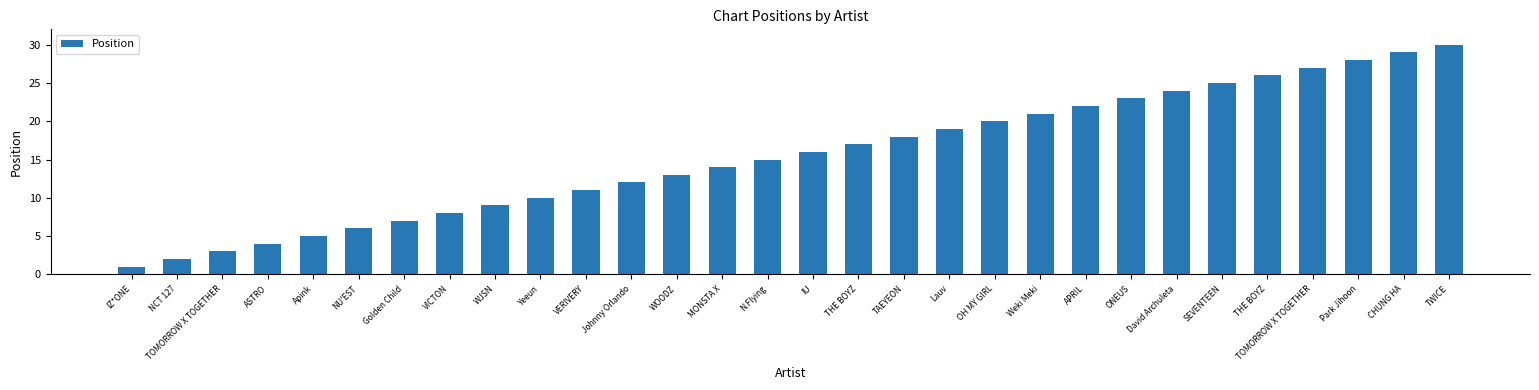

How many values are below 16?

15